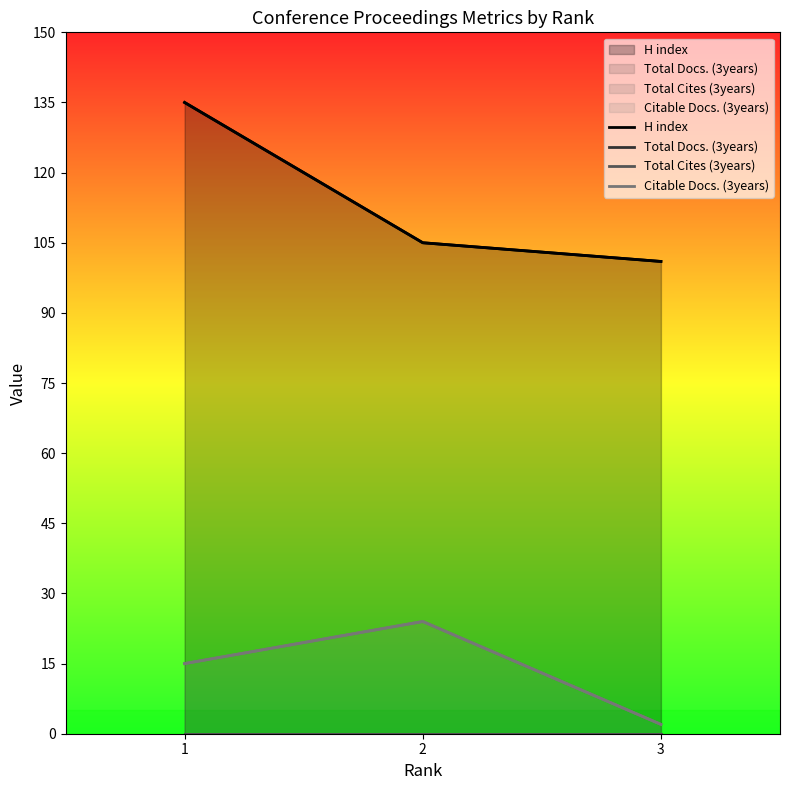

The value of Total Cites (3years) at 2 is 0. True or false?

True